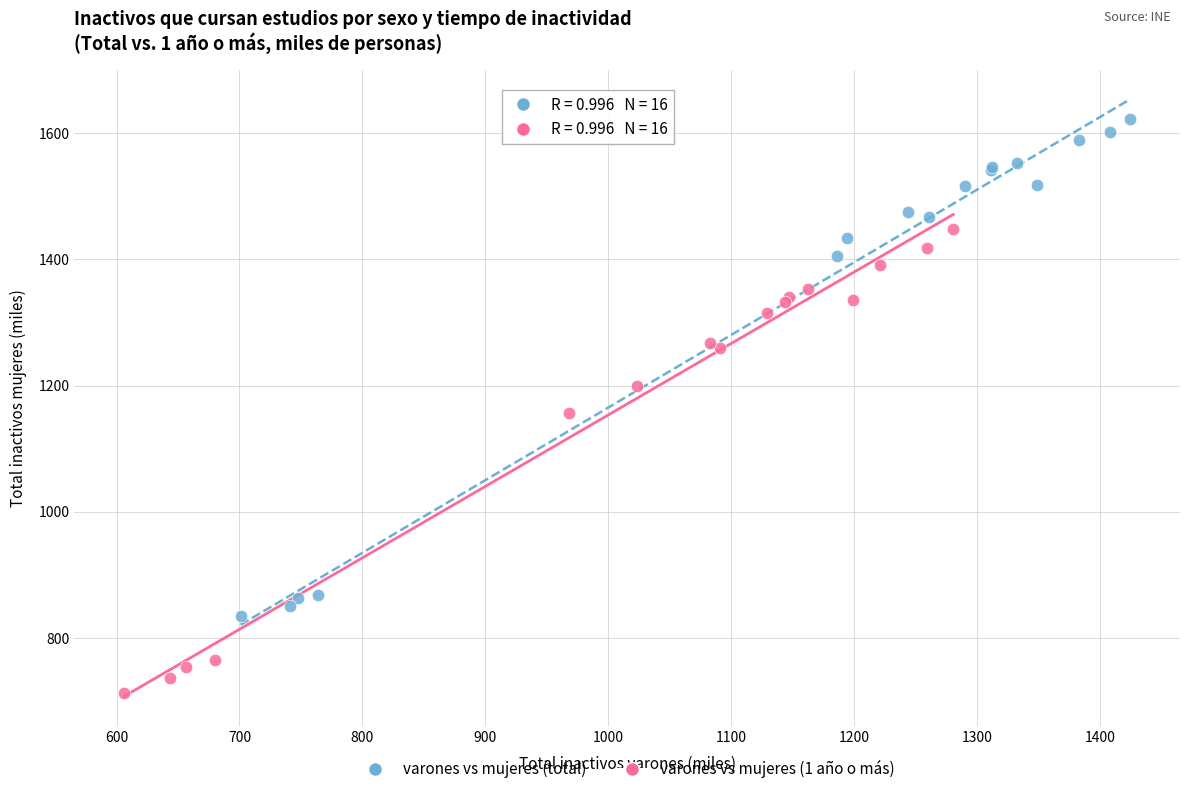

Which series reaches the minimum Y coordinate?

varones vs mujeres (1 año o más)